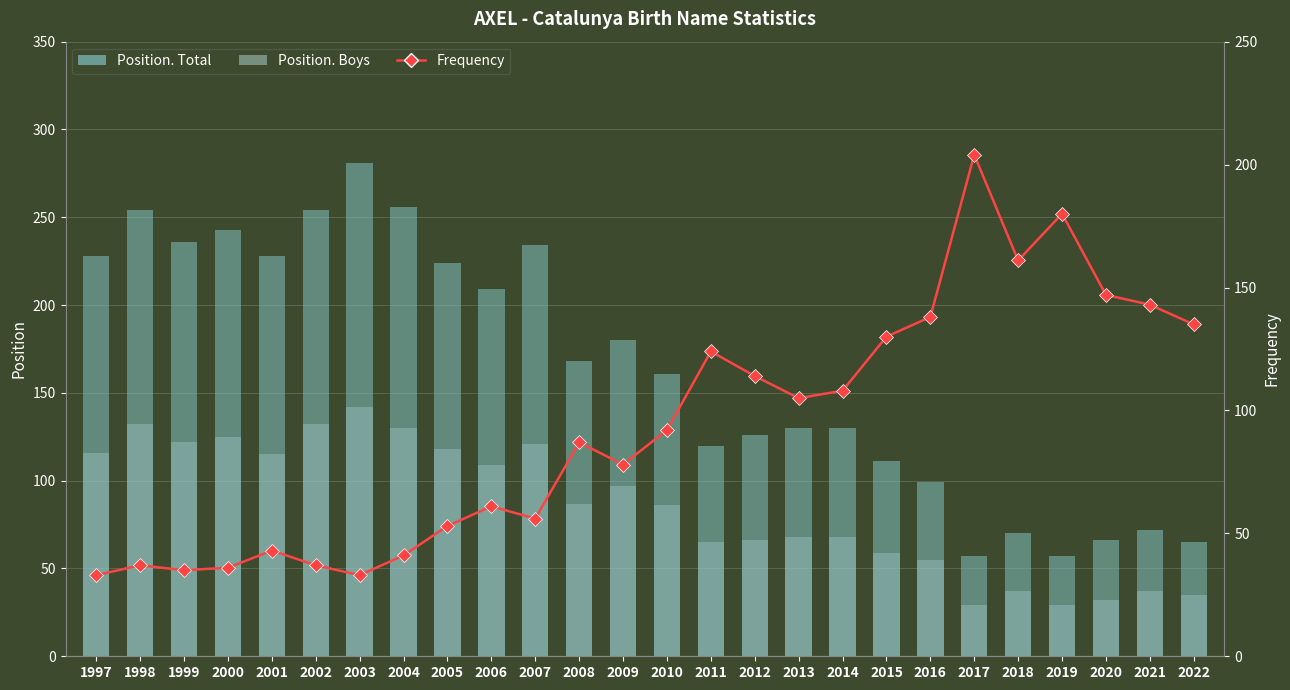

What is the difference between the maximum and minimum values in the Frequency series?

171